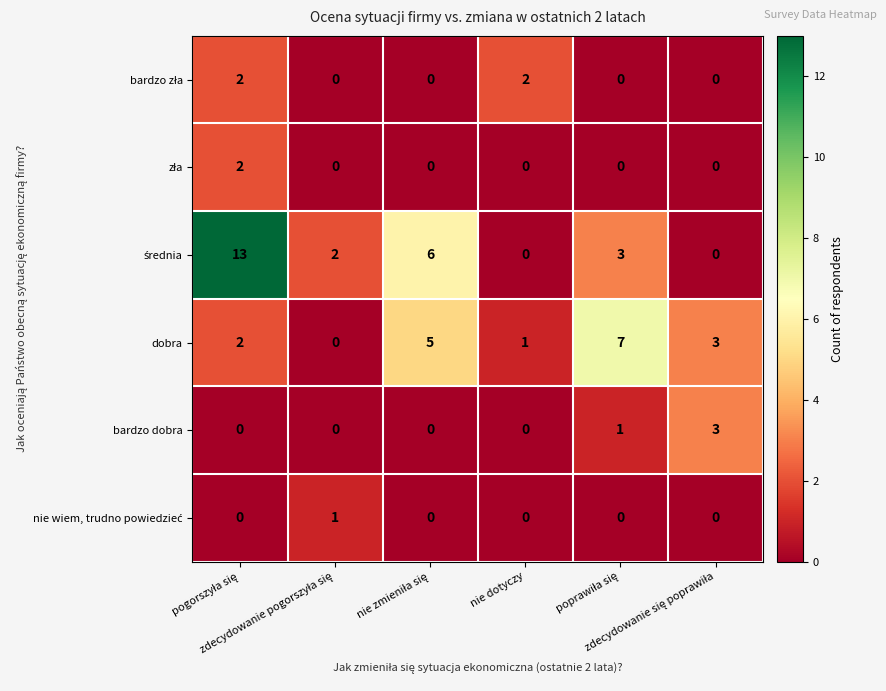

What is the greatest value displayed?

13